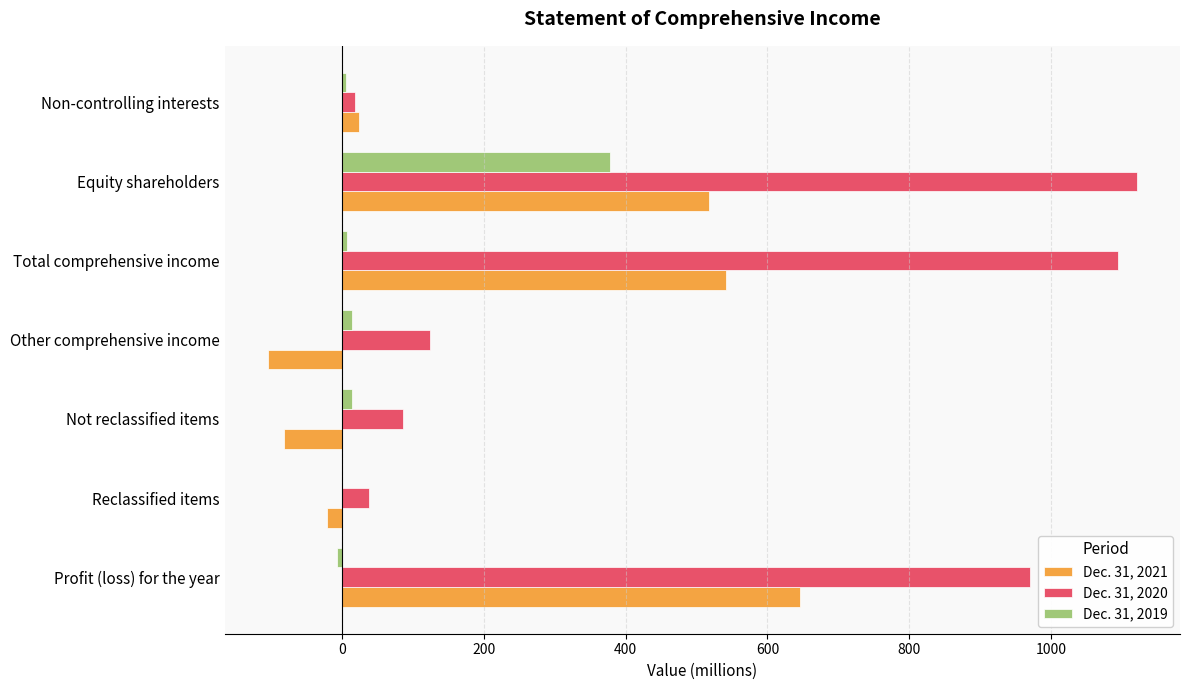

How many distinct data groups are displayed?

3